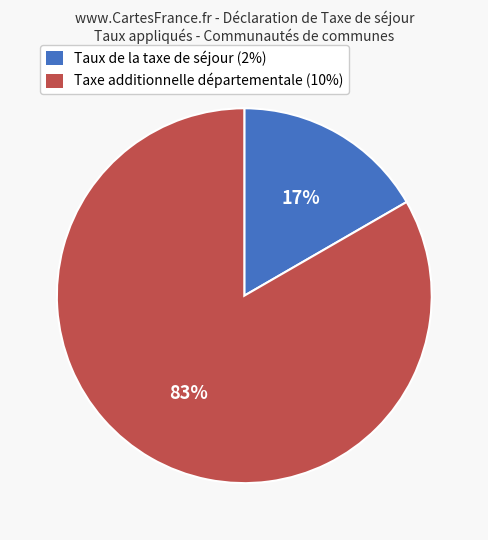

Does Taxe additionnelle départementale (10%) represent more than half of the total?

Yes